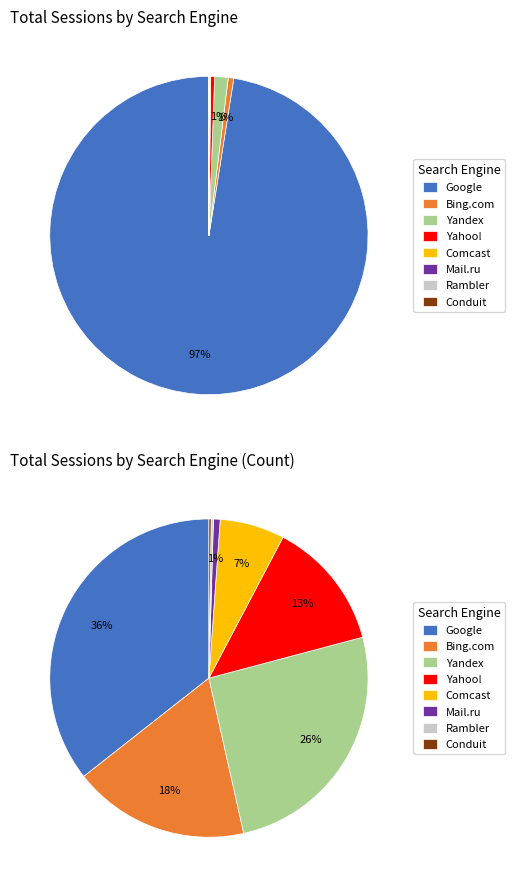

Approximately how many times larger is the value at Yandex compared to Bing.com?

2.4